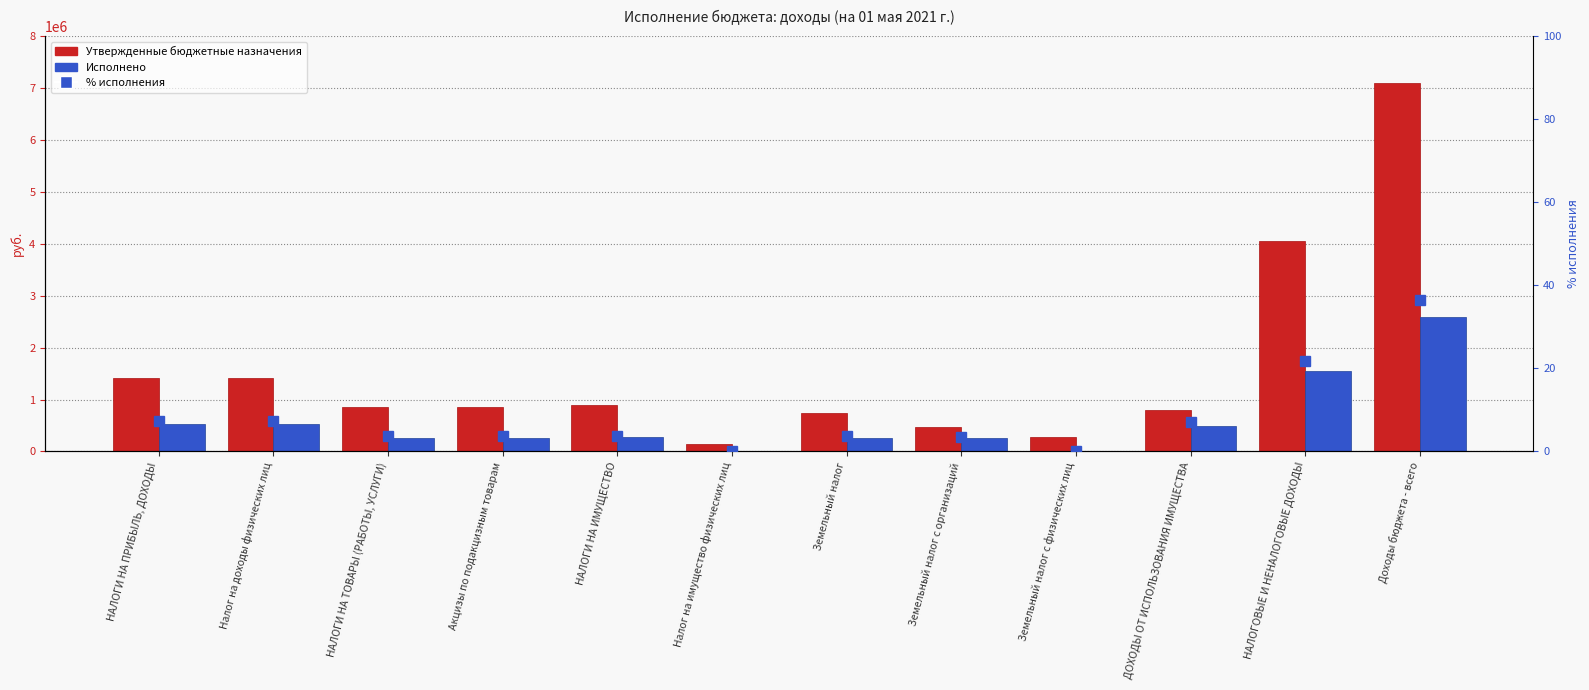

True or false: % исполнения has a value of 5.5 at НАЛОГИ НА ИМУЩЕСТВО.

False